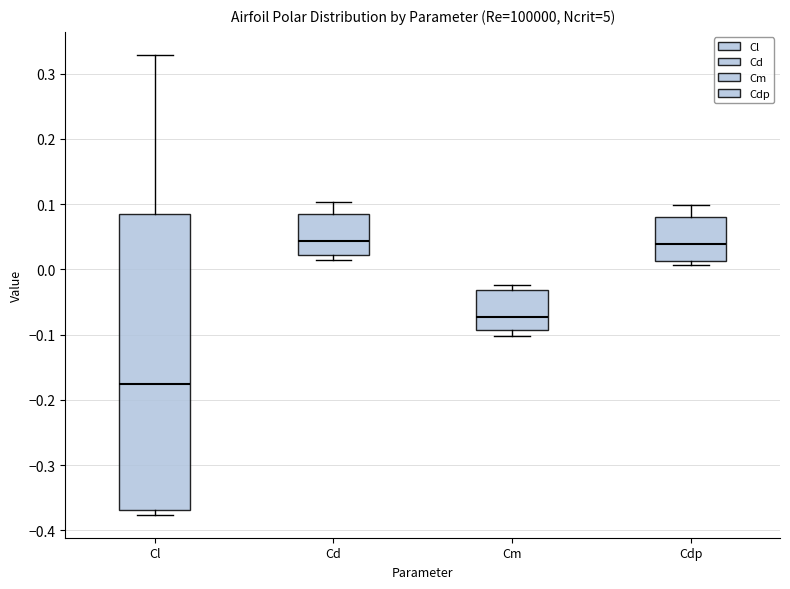

Reading left to right, read every box against the y-axis: the position of its median line, the range the box covers, and the ends of its whiskers. The values are not printed on the chart, so give them approximately, as read against the axis.

Cl: median -0.18, box -0.37 to 0.08, whiskers -0.38 to 0.33
Cd: median 0.04, box 0.02 to 0.09, whiskers 0.01 to 0.10
Cm: median -0.07, box -0.09 to -0.03, whiskers -0.10 to -0.02
Cdp: median 0.04, box 0.01 to 0.08, whiskers 0.01 (just below the box's lower edge) to 0.10